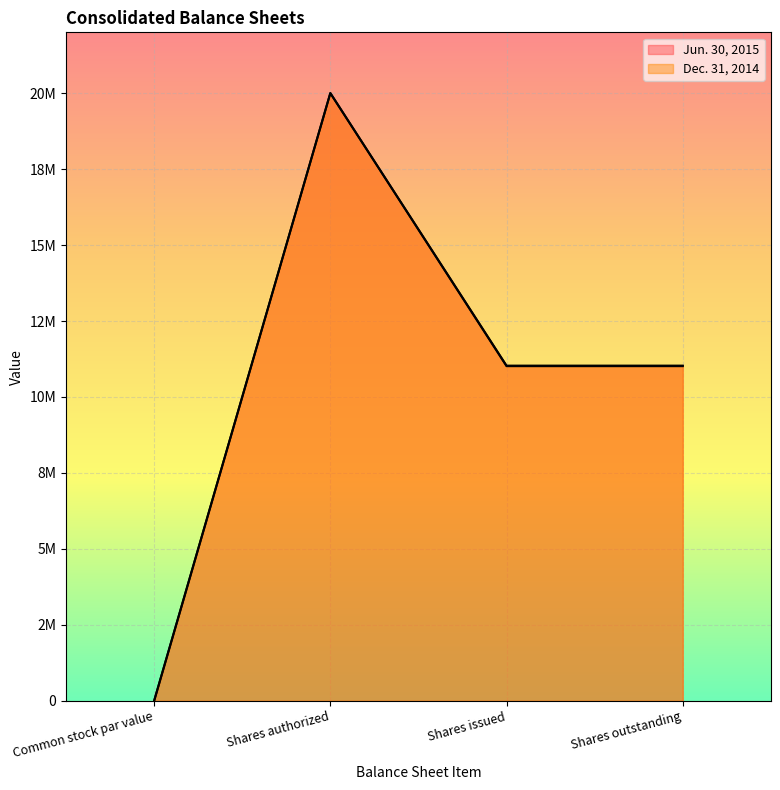

Rank the series by their average value, from lowest to highest.

Dec. 31, 2014, Jun. 30, 2015